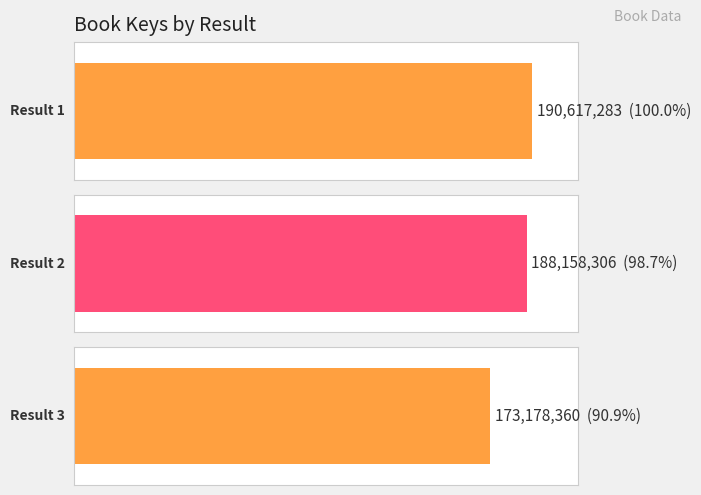

How many distinct data groups are displayed?

1